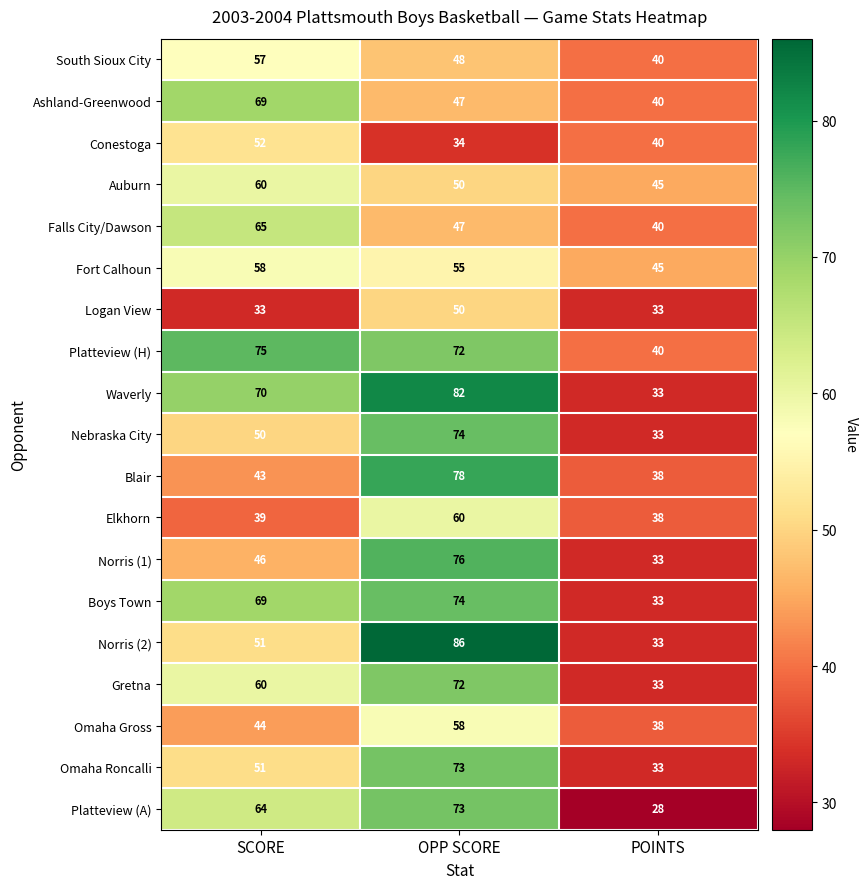

Is it true that Platteview (A) equals 92 at SCORE?

False